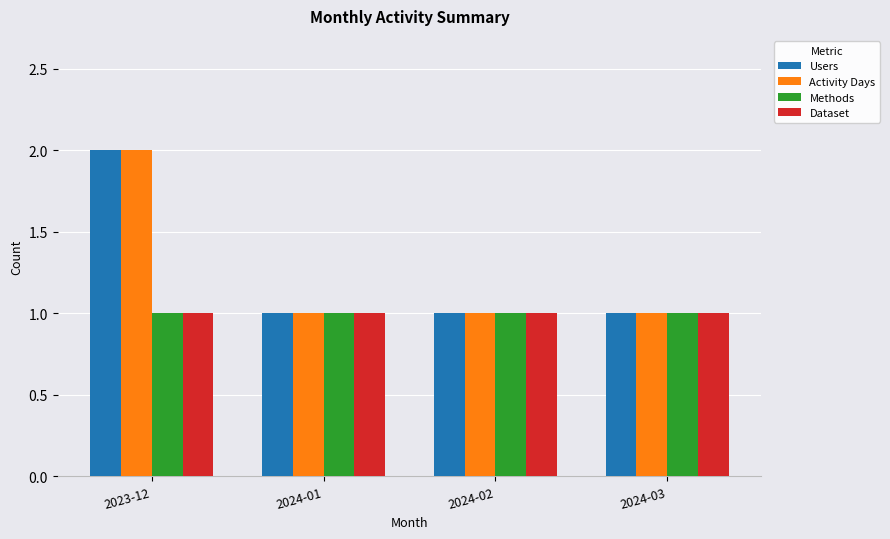

How many data points does each series have?

4